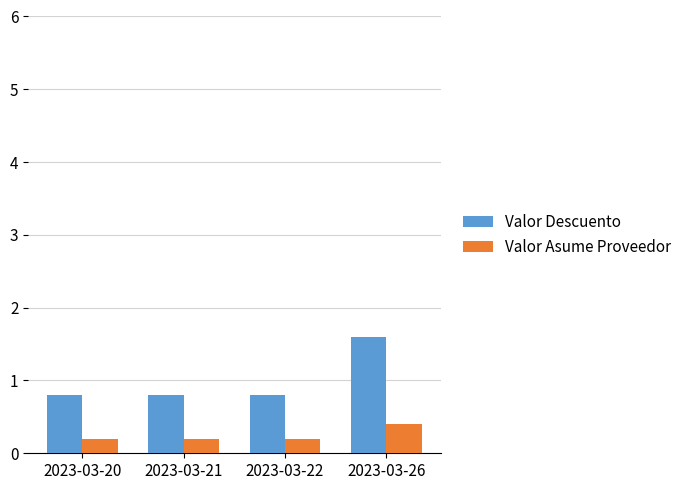

Which series has the largest total across all categories?

Valor Descuento